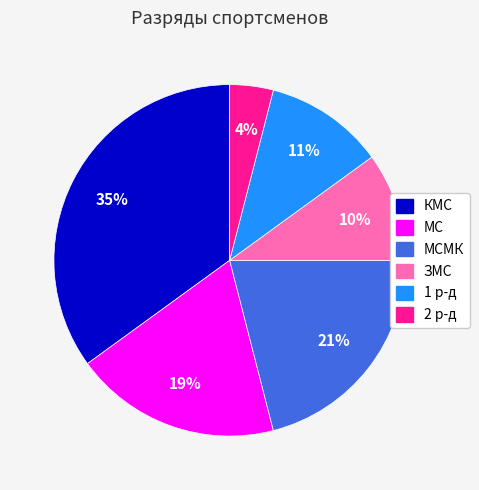

Does 2 р-д represent more than half of the total?

No